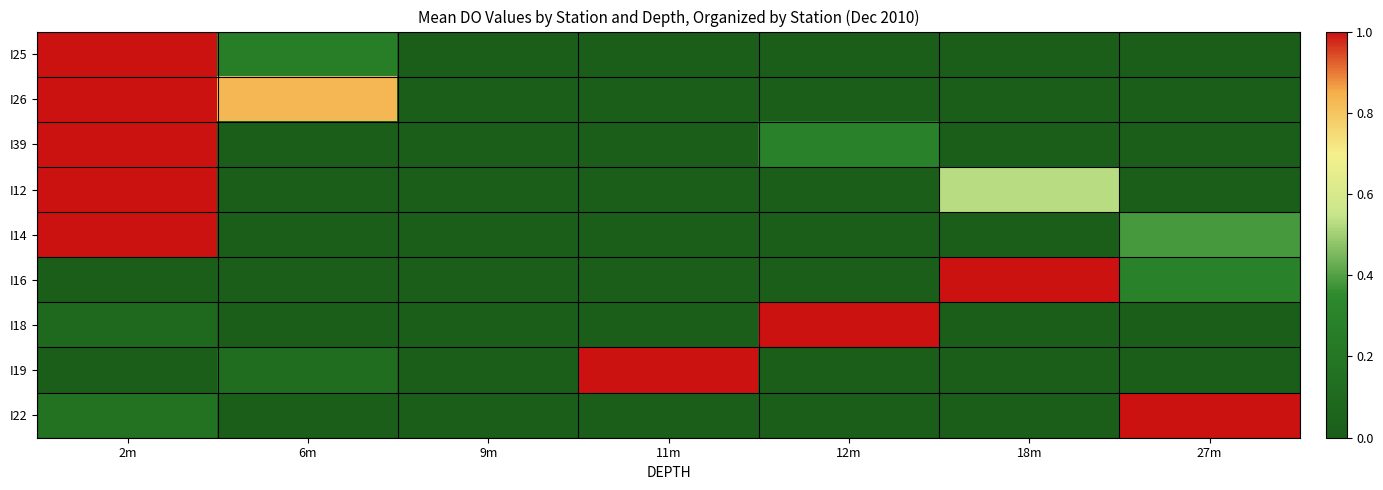

The I16 series shows 0.4 at 27m. True or false?

False